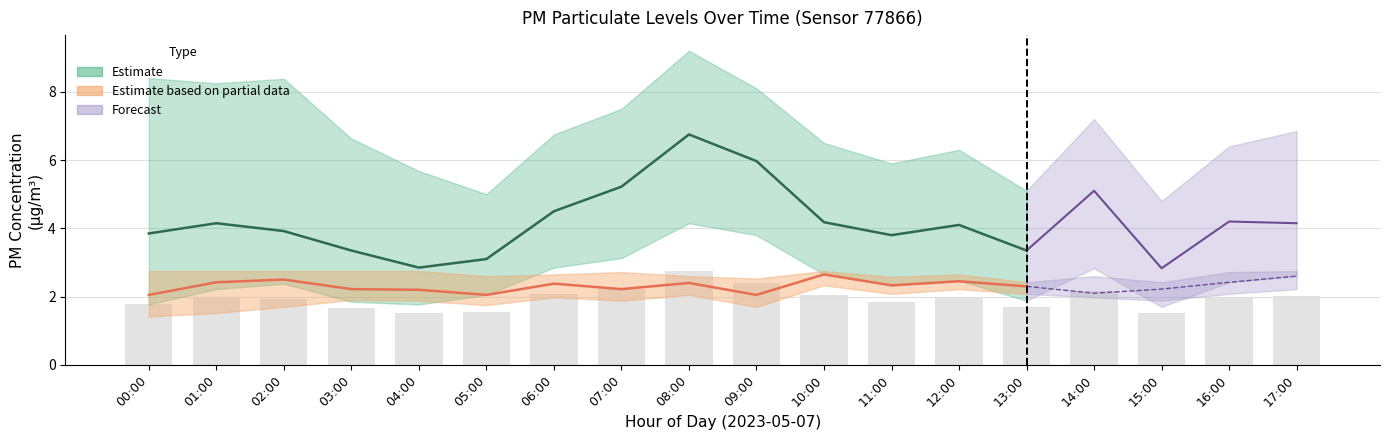

Between 07:00 and 17:00, which is larger?

07:00